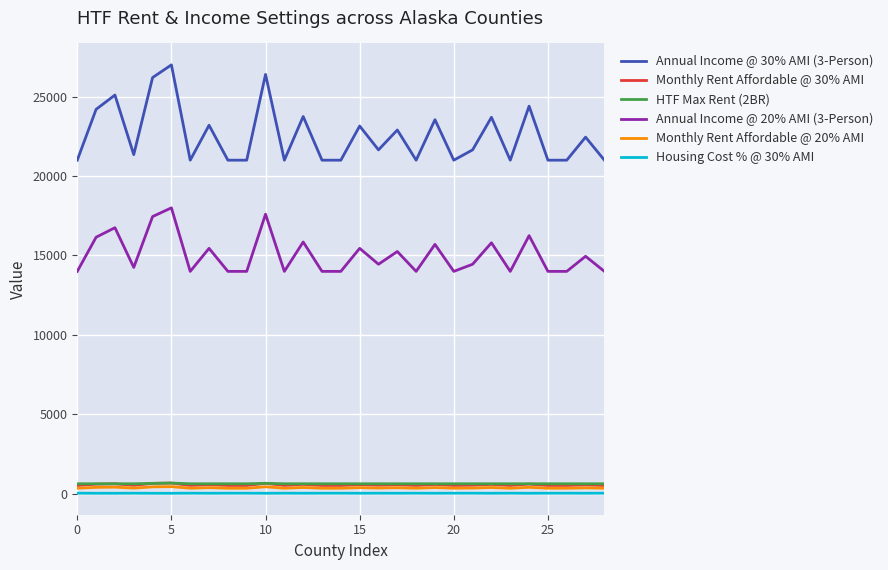

What is the greatest value displayed?

27000.0